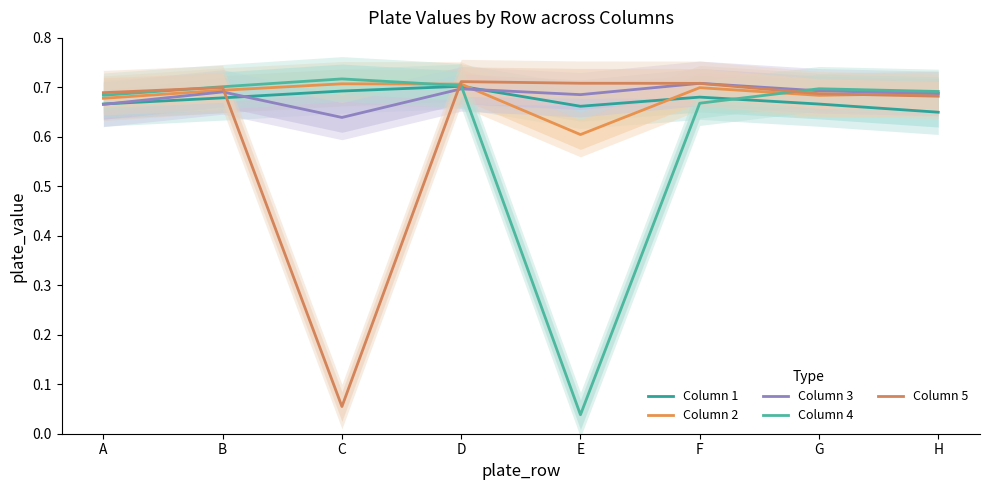

After their last crossing, which series has the higher values: Column 3 or Column 1?

Column 3